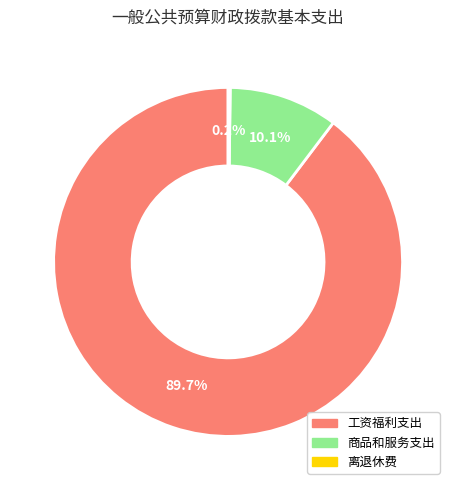

Does any single category account for the majority?

Yes